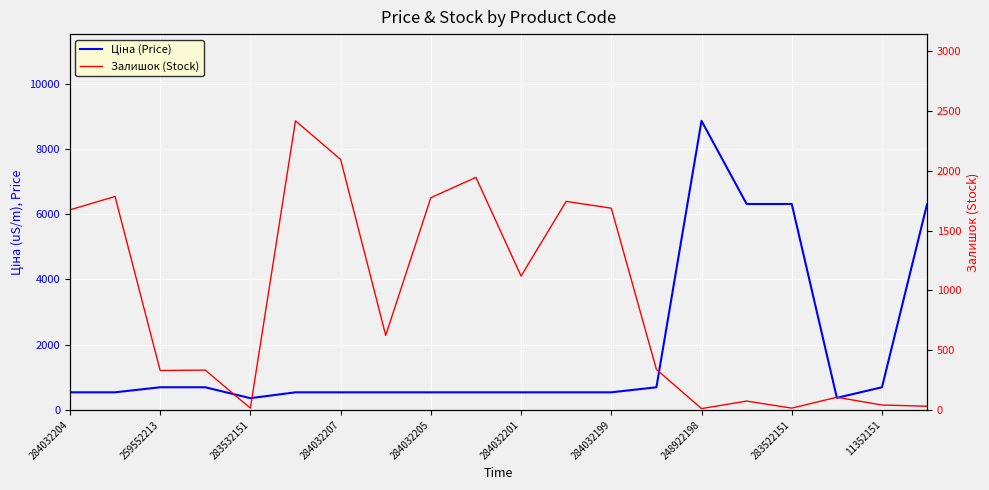

How many times do Ціна (Price) and Залишок (Stock) cross each other?

3